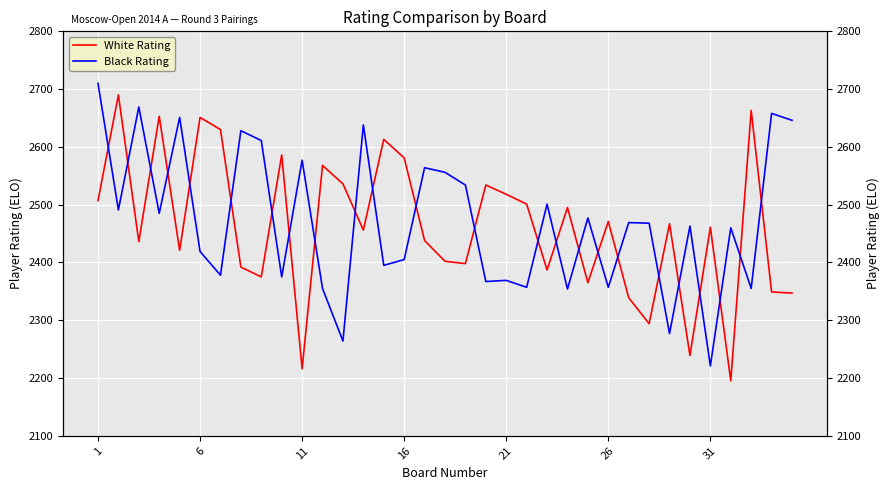

List the series in order of their peak value, highest first.

Black Rating, White Rating